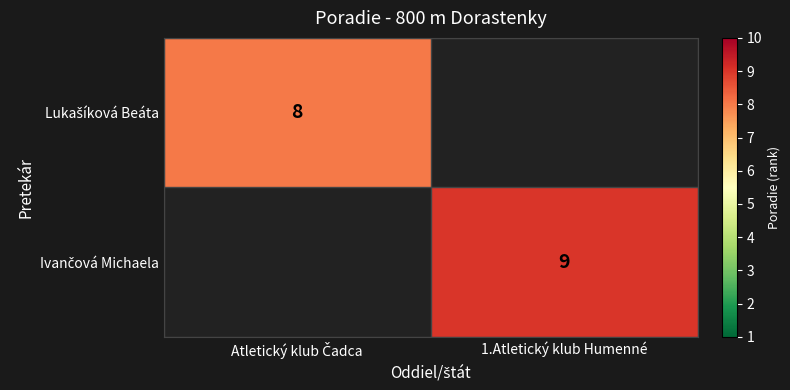

Between Atletický klub Čadca and 1.Atletický klub Humenné, which is larger?

1.Atletický klub Humenné